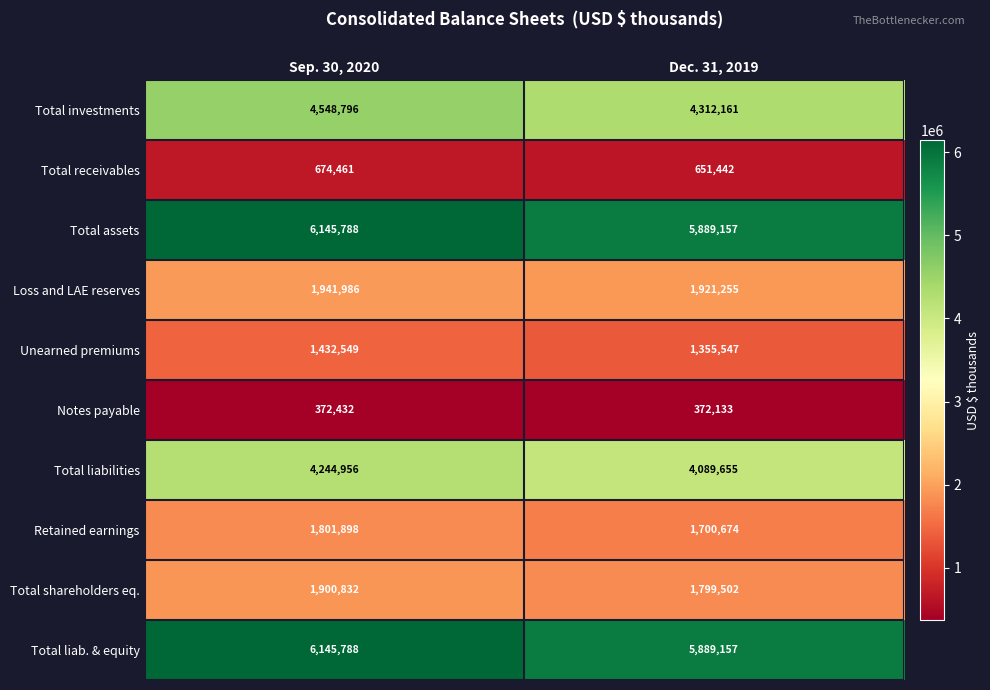

Reading left to right, list all the values displayed in this chart.

Total investments: Sep. 30, 2020=4548796	Dec. 31, 2019=4312161
Total receivables: Sep. 30, 2020=674461	Dec. 31, 2019=651442
Total assets: Sep. 30, 2020=6145788	Dec. 31, 2019=5889157
Loss and LAE reserves: Sep. 30, 2020=1941986	Dec. 31, 2019=1921255
Unearned premiums: Sep. 30, 2020=1432549	Dec. 31, 2019=1355547
Notes payable: Sep. 30, 2020=372432	Dec. 31, 2019=372133
Total liabilities: Sep. 30, 2020=4244956	Dec. 31, 2019=4089655
Retained earnings: Sep. 30, 2020=1801898	Dec. 31, 2019=1700674
Total shareholders eq.: Sep. 30, 2020=1900832	Dec. 31, 2019=1799502
Total liab. & equity: Sep. 30, 2020=6145788	Dec. 31, 2019=5889157